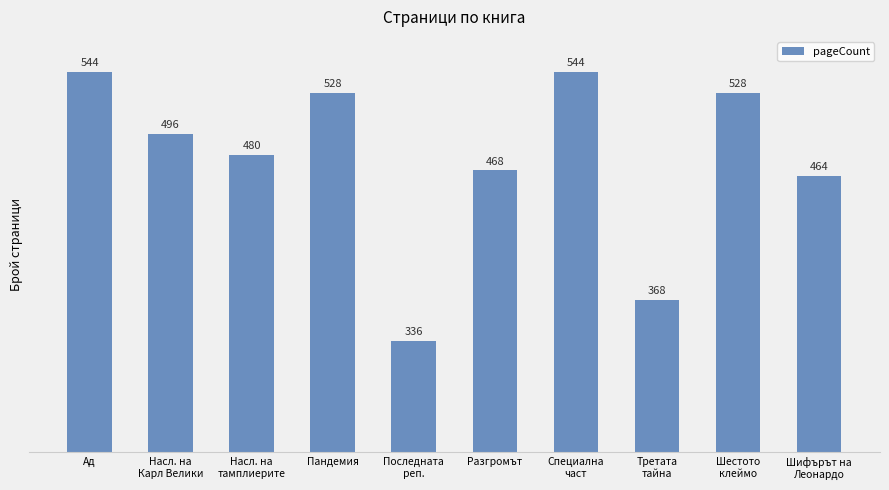

What position from the left is Пандемия?

4